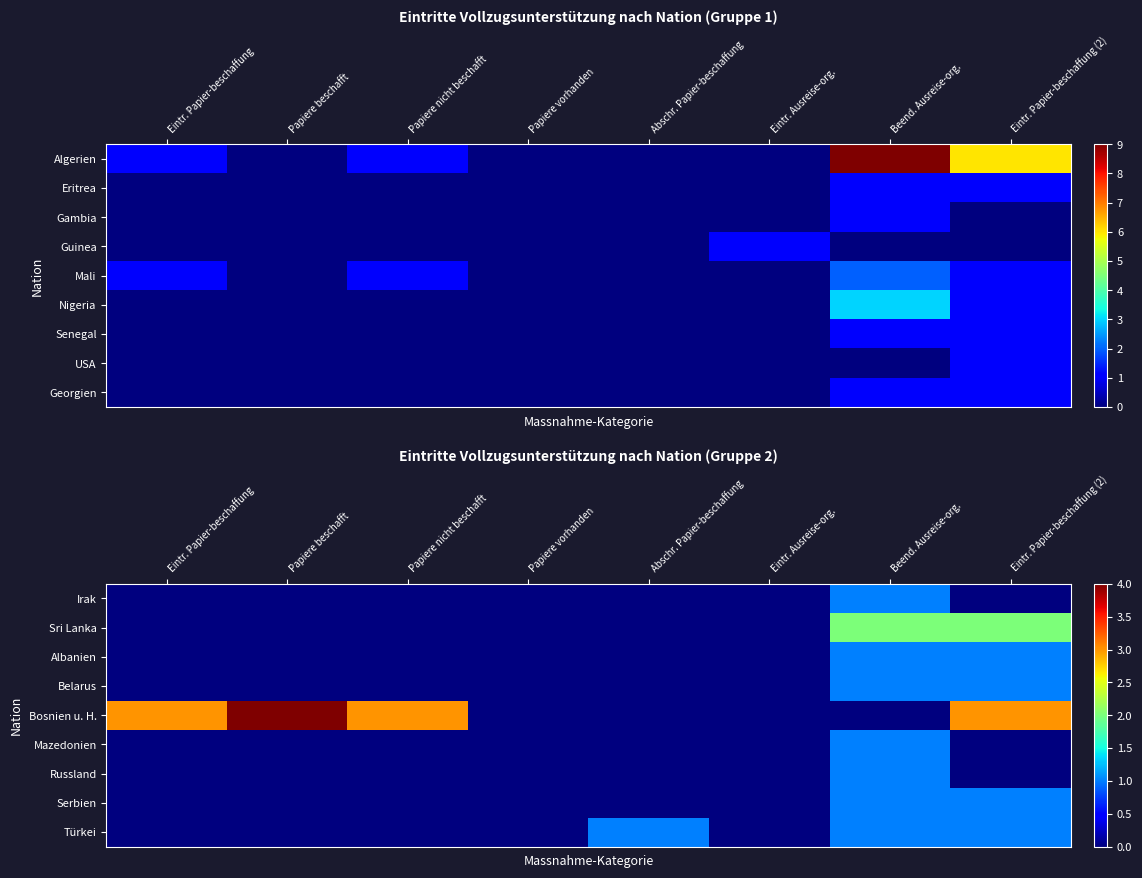

At which category does the chart reach its minimum across all series?

Eintr. Papier-beschaffung